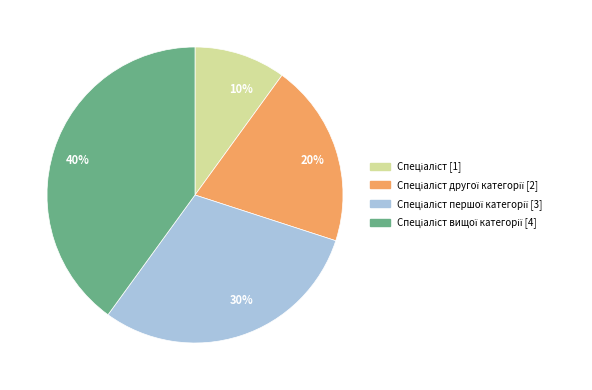

Rank the categories by value from highest to lowest.

40%, 30%, 20%, 10%